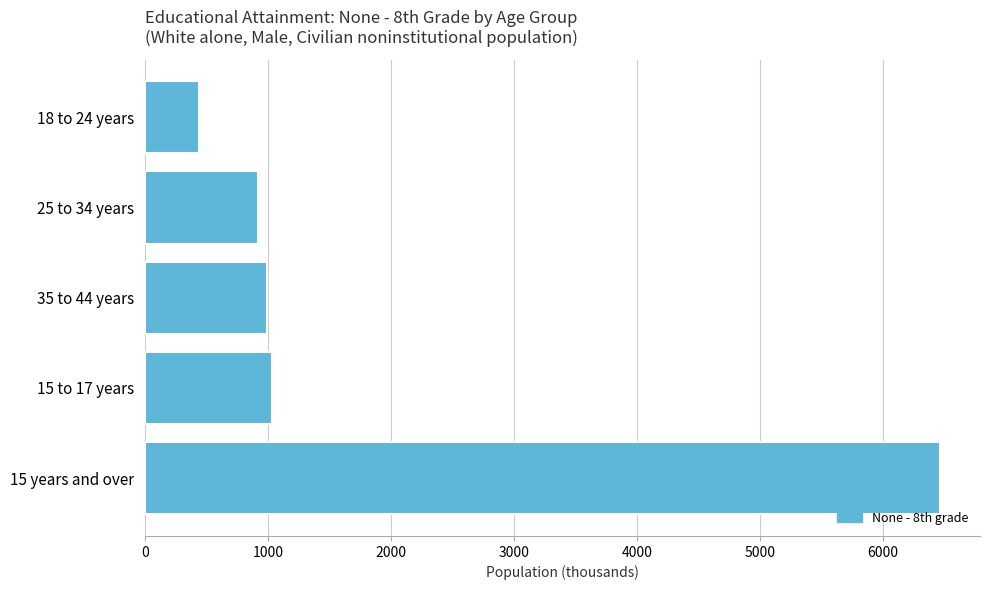

How many data points does each series have?

5